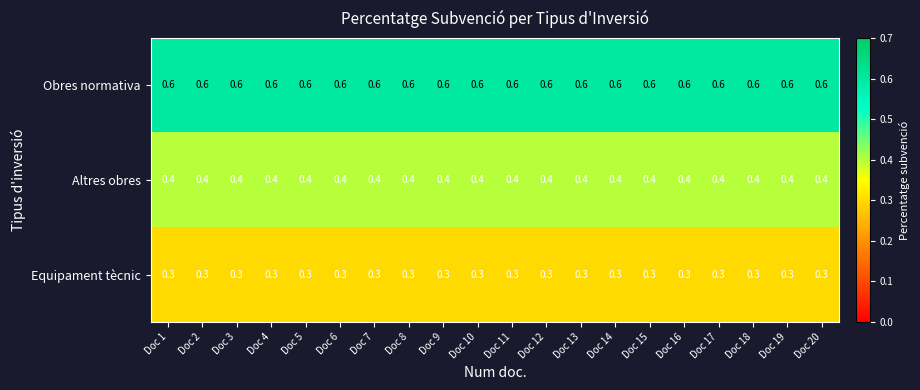

What is the maximum value for Altres obres?

0.4